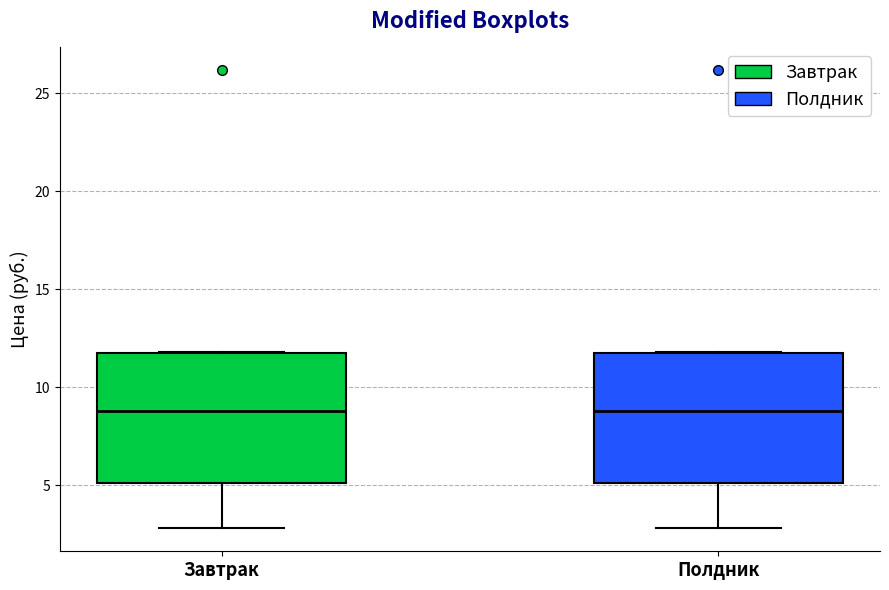

Reading left to right, read every box against the y-axis: the position of its median line, the range the box covers, and the ends of its whiskers. The values are not printed on the chart, so give them approximately, as read against the axis.

Завтрак: median 9, box 5 to 12, whiskers 3 to 12
Полдник: median 9, box 5 to 12, whiskers 3 to 12